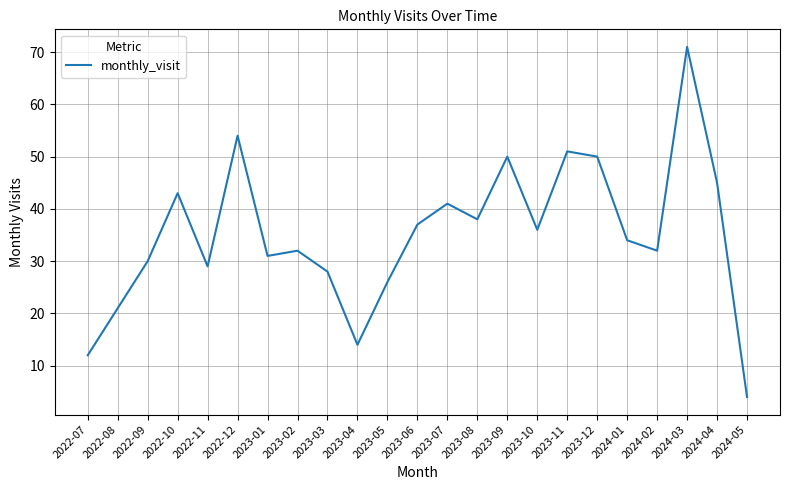

What is the ratio of the value at 2023-11 to the value at 2023-06?

1.4